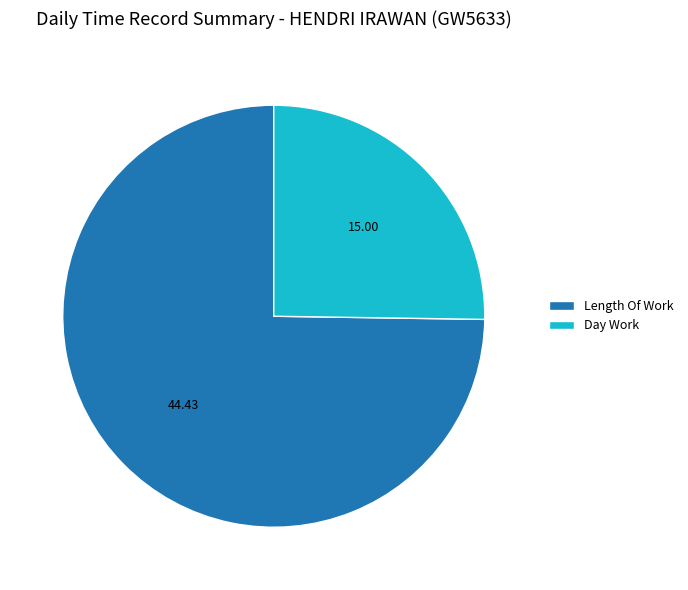

Does Length Of Work account for over 50% of the chart?

Yes